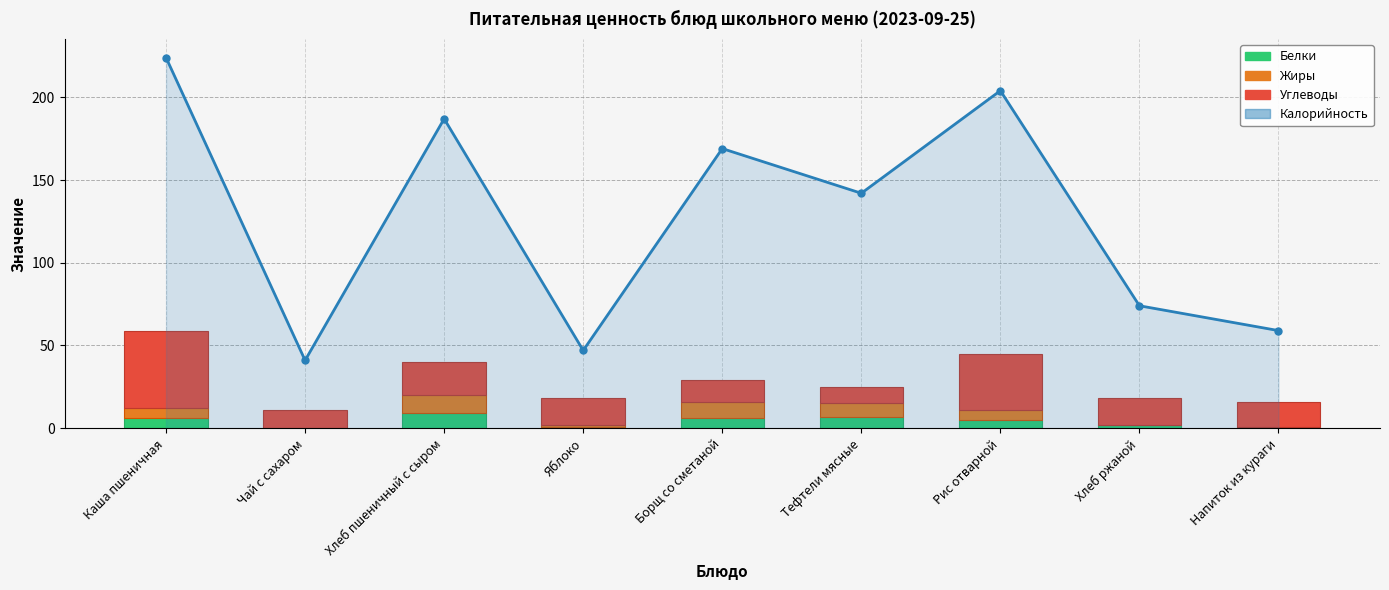

Is the value of Белки at Борщ со сметаной greater than the value of Углеводы at Каша пшеничная?

No